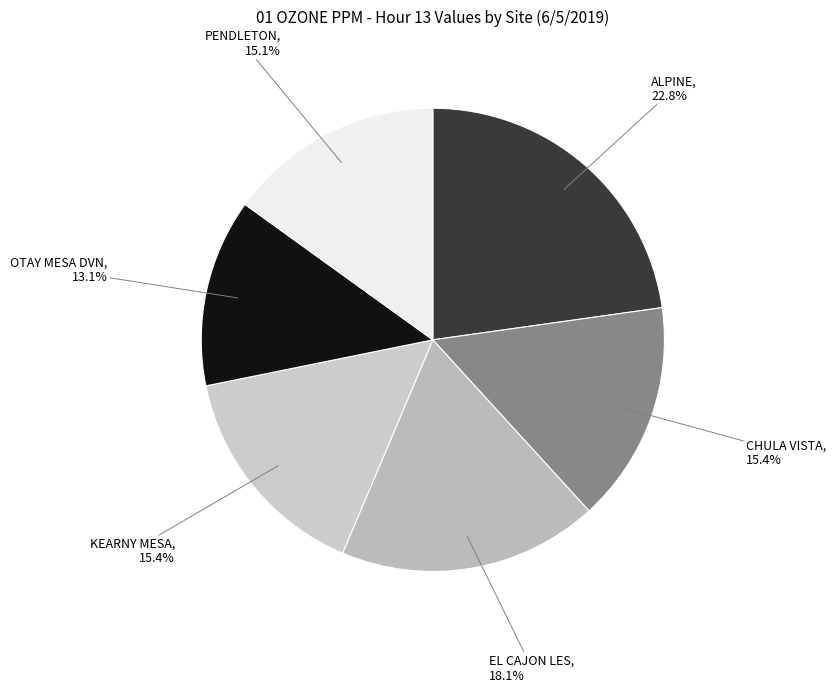

Is the sum of CHULA VISTA and OTAY MESA DVN greater than half?

No